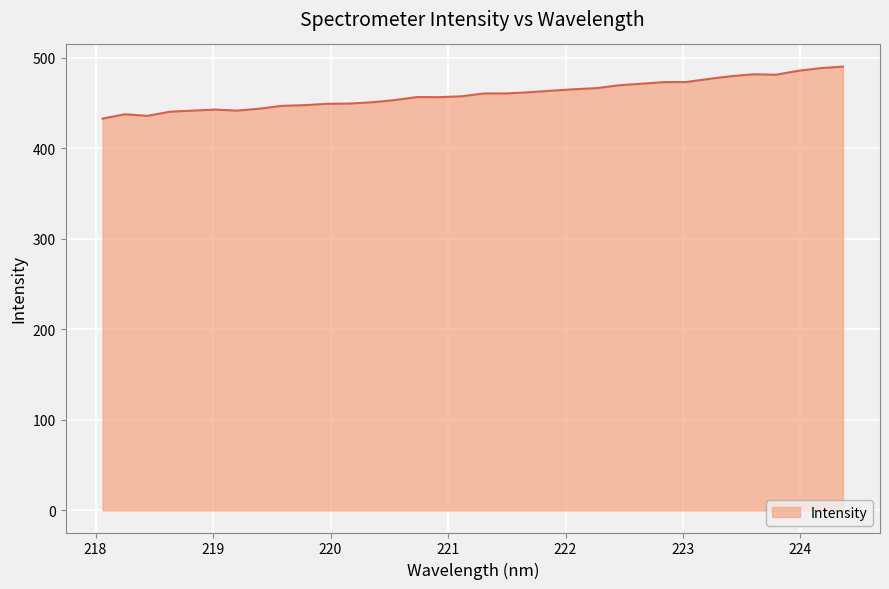

What is the smallest value displayed?

432.8